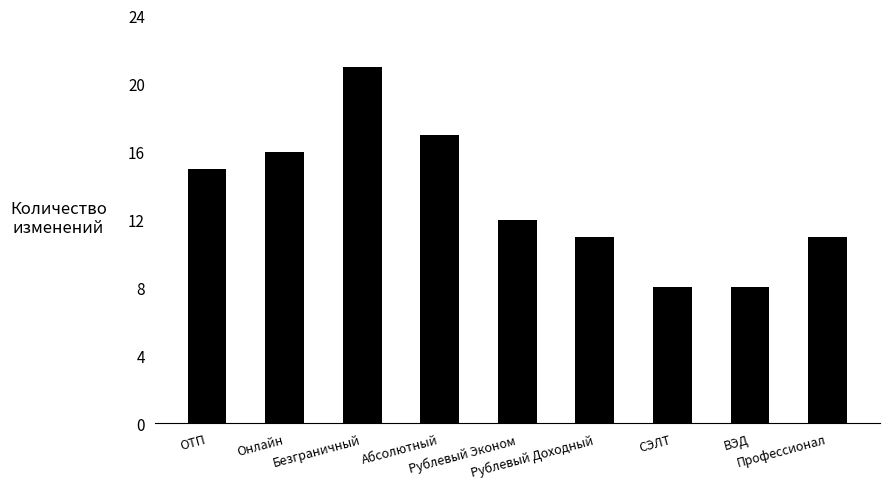

The value at Рублевый Эконом is 12. True or false?

True